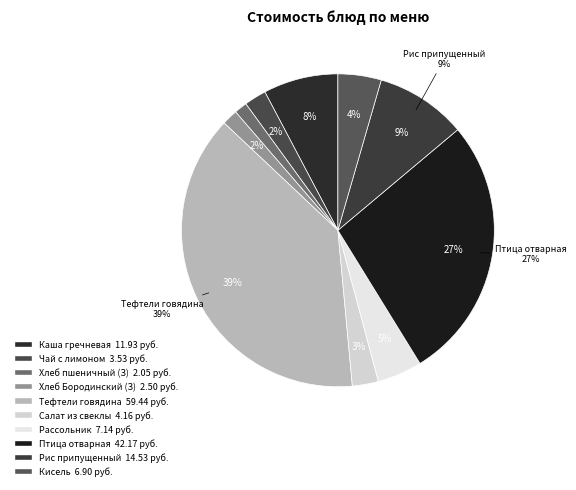

True or false: Тефтели из говядины с рисом accounts for 39% of the total.

True